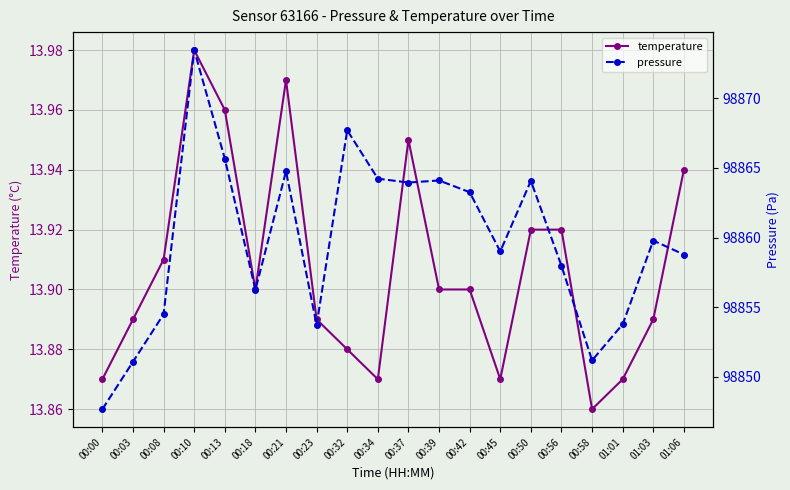

True or false: pressure and temperature intersect in this chart.

False